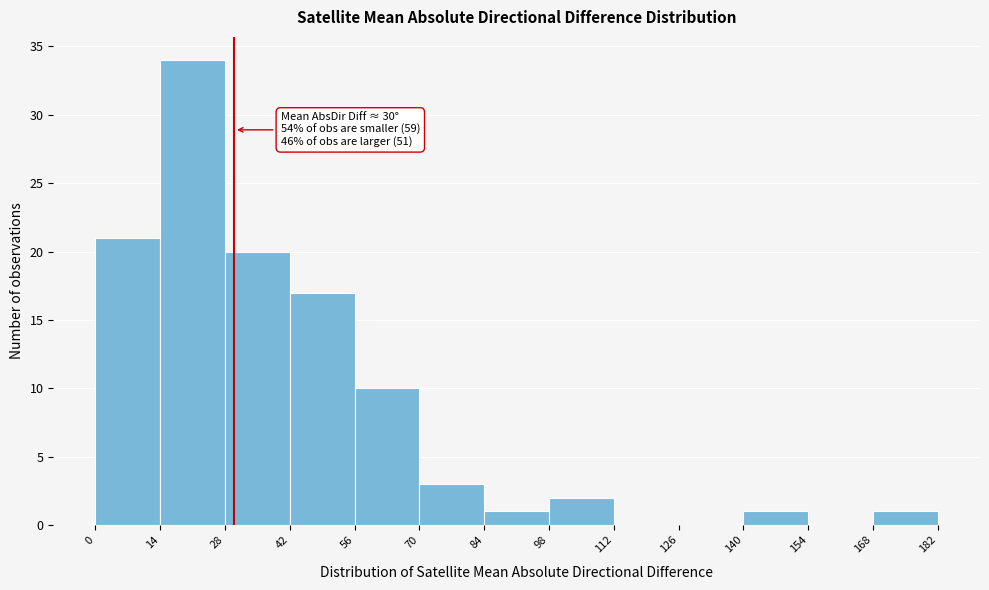

Over which range of the x-axis is the bar tallest?

14 to 28